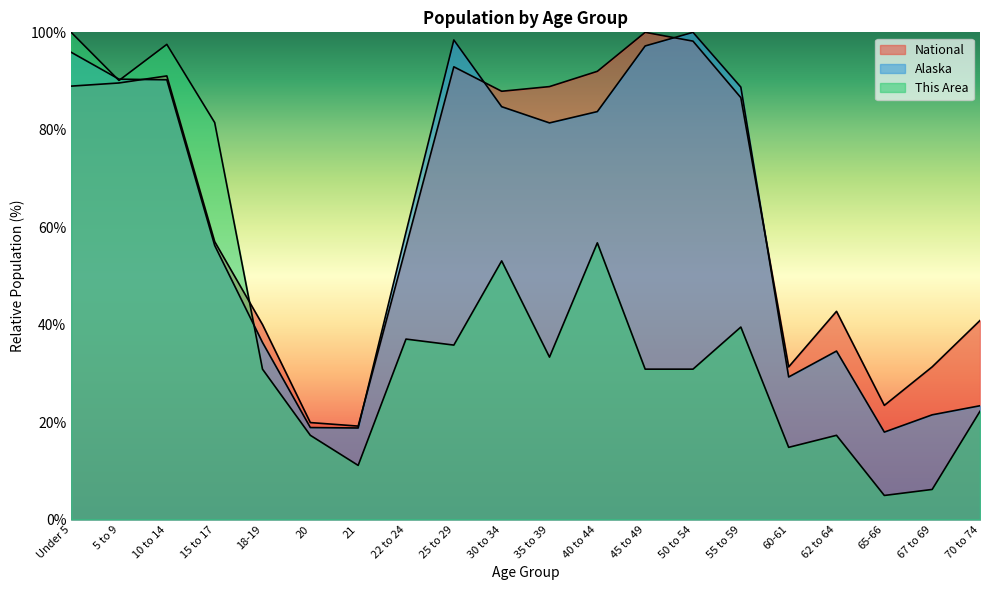

Where does the Alaska series first go above 81?

Under 5